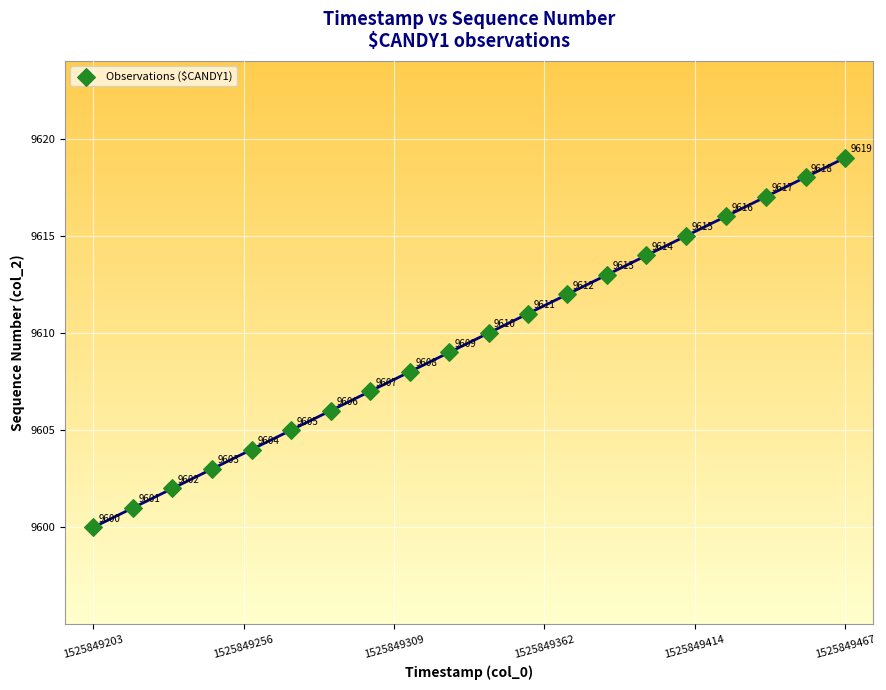

What Y value in the scatter plot is closest to 9609?

9609